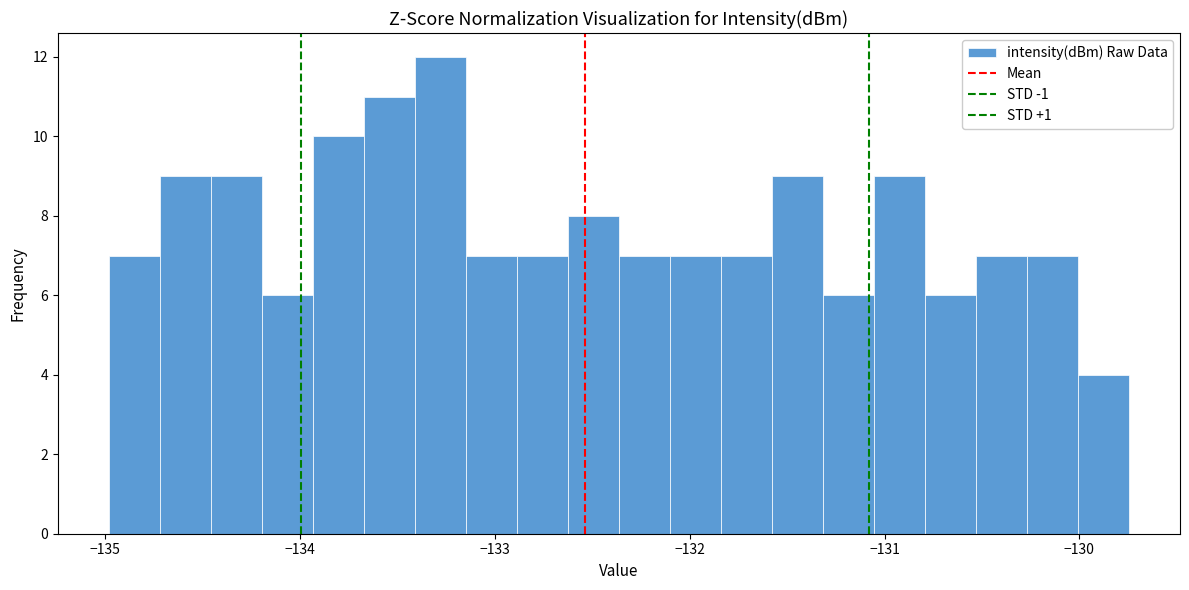

Read against the x-axis, roughly where is the centre of the tallest bar?

-133.3